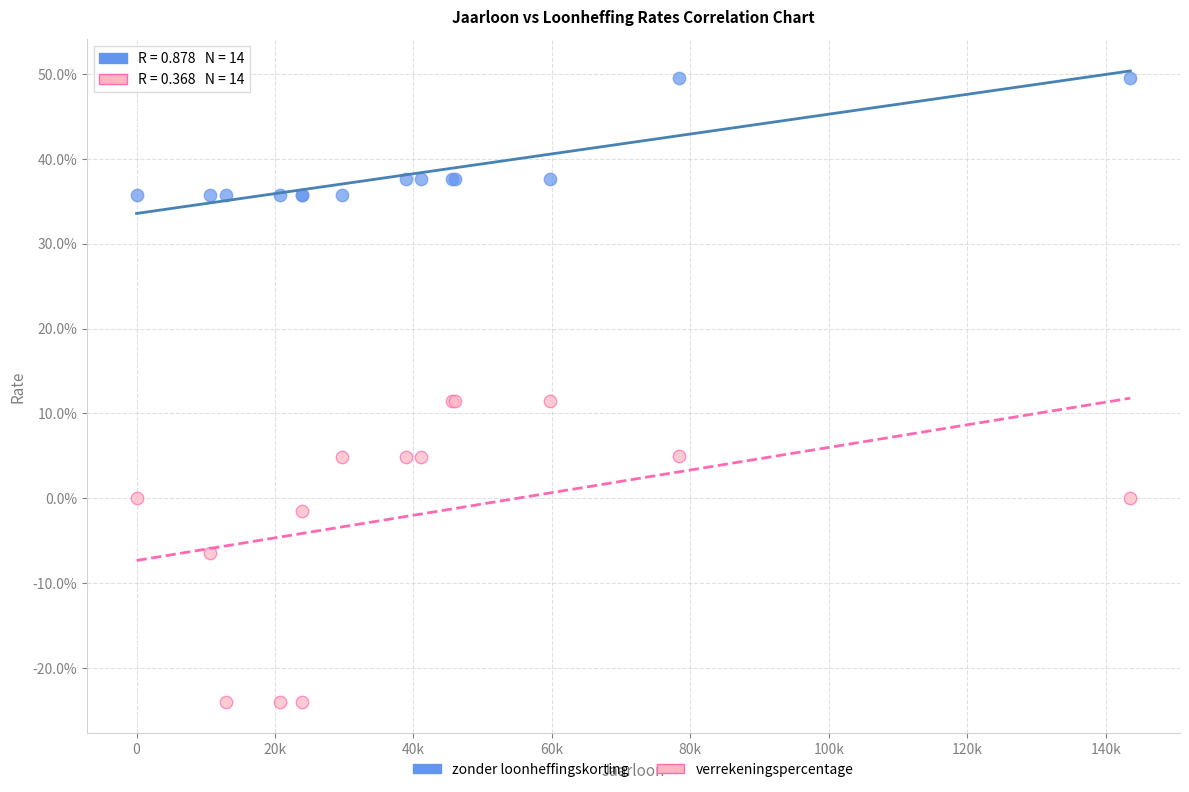

What are all the series names shown in the legend?

zonder loonheffingskorting, verrekeningspercentage